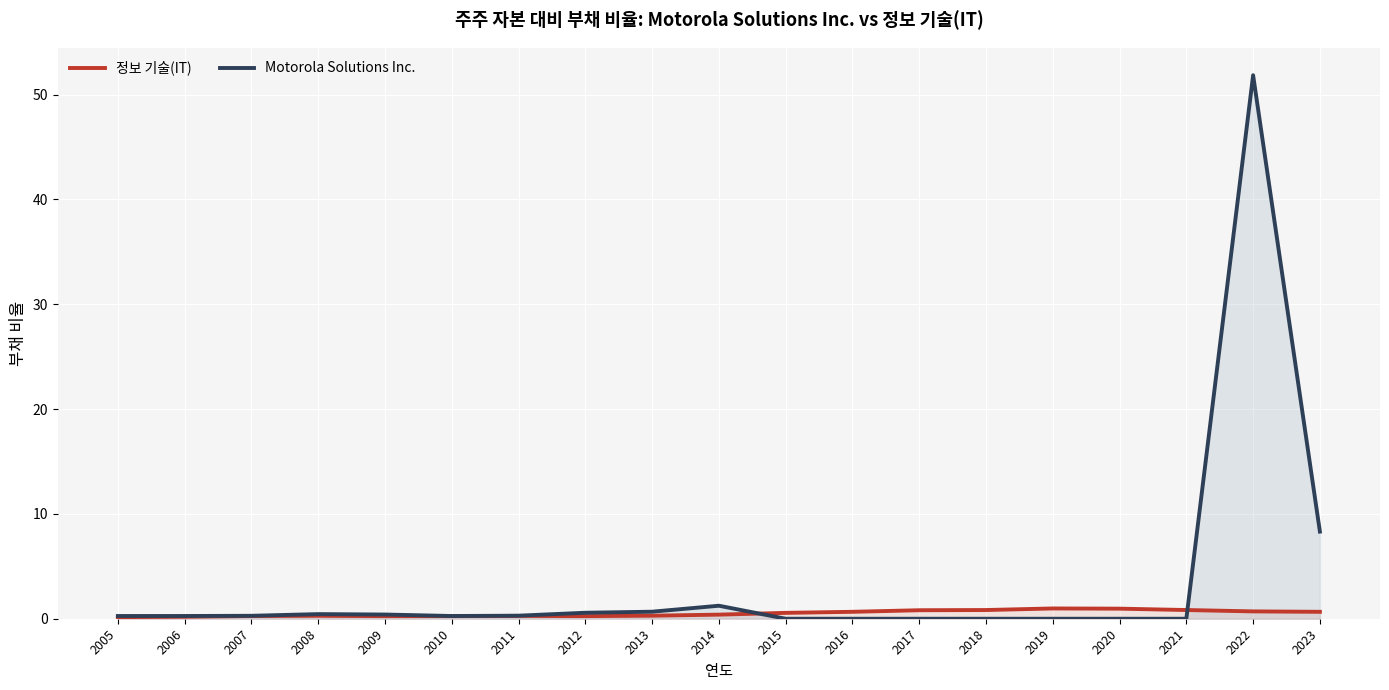

What is the value of the 정보 기술(IT) point at the 2nd from the left?

0.2